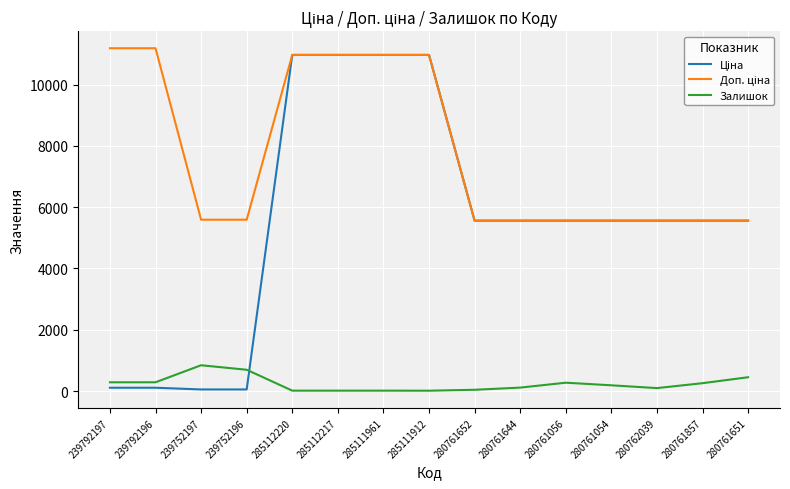

What is the maximum value shown in the chart?

11182.0